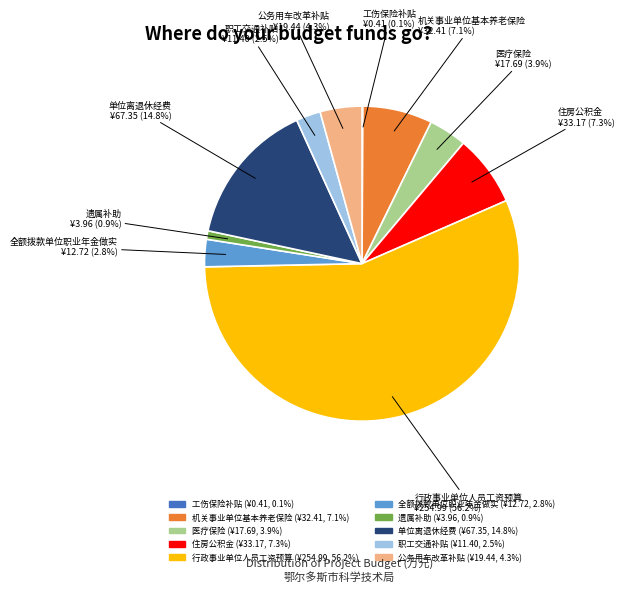

The 住房公积金 slice represents 22% of the pie. True or false?

False